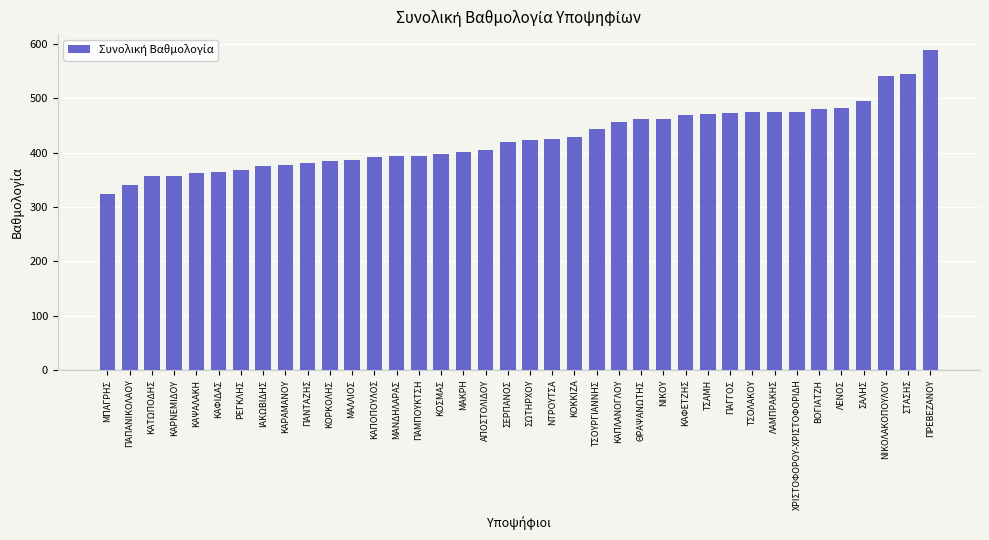

At which label does the data first exceed 423?

ΣΩΤΗΡΧΟΥ